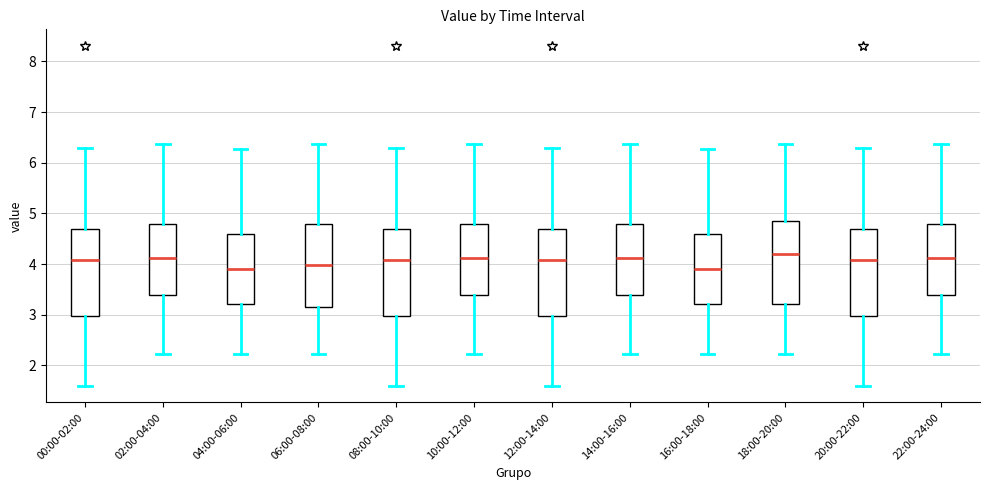

Reading left to right, read every box against the y-axis: the position of its median line, the range the box covers, and the ends of its whiskers. The values are not printed on the chart, so give them approximately, as read against the axis.

00:00-02:00: median 4.1, box 3.0 to 4.7, whiskers 1.6 to 6.3
02:00-04:00: median 4.1, box 3.4 to 4.8, whiskers 2.2 to 6.4
04:00-06:00: median 3.9, box 3.2 to 4.6, whiskers 2.2 to 6.3
06:00-08:00: median 4.0, box 3.2 to 4.8, whiskers 2.2 to 6.4
08:00-10:00: median 4.1, box 3.0 to 4.7, whiskers 1.6 to 6.3
10:00-12:00: median 4.1, box 3.4 to 4.8, whiskers 2.2 to 6.4
12:00-14:00: median 4.1, box 3.0 to 4.7, whiskers 1.6 to 6.3
14:00-16:00: median 4.1, box 3.4 to 4.8, whiskers 2.2 to 6.4
16:00-18:00: median 3.9, box 3.2 to 4.6, whiskers 2.2 to 6.3
18:00-20:00: median 4.2, box 3.2 to 4.8, whiskers 2.2 to 6.4
20:00-22:00: median 4.1, box 3.0 to 4.7, whiskers 1.6 to 6.3
22:00-24:00: median 4.1, box 3.4 to 4.8, whiskers 2.2 to 6.4